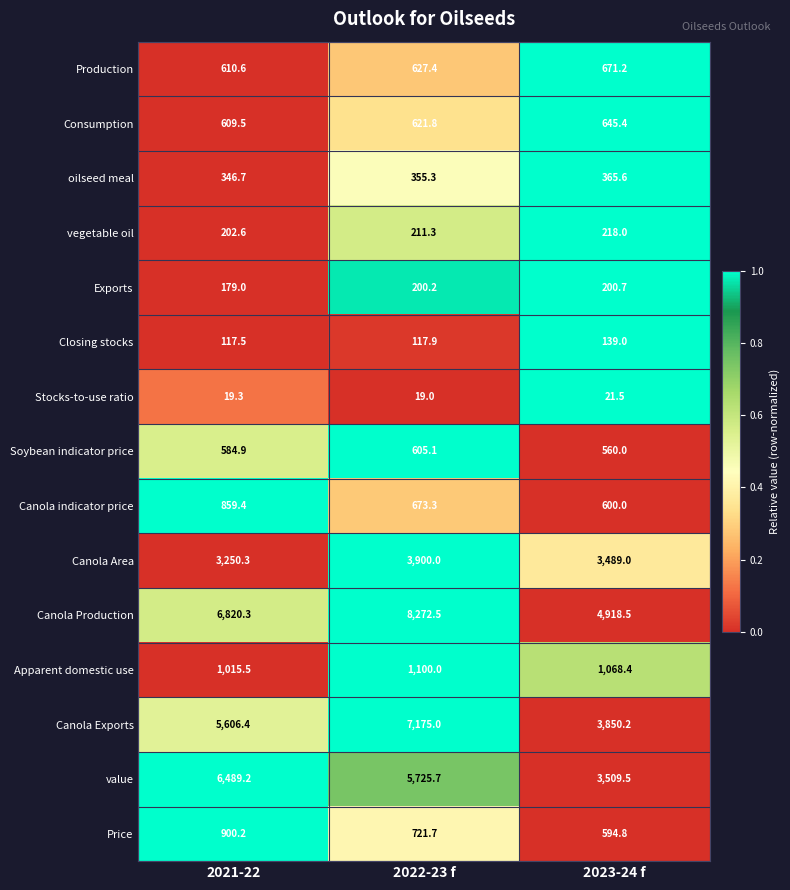

How many data points does each series have?

3